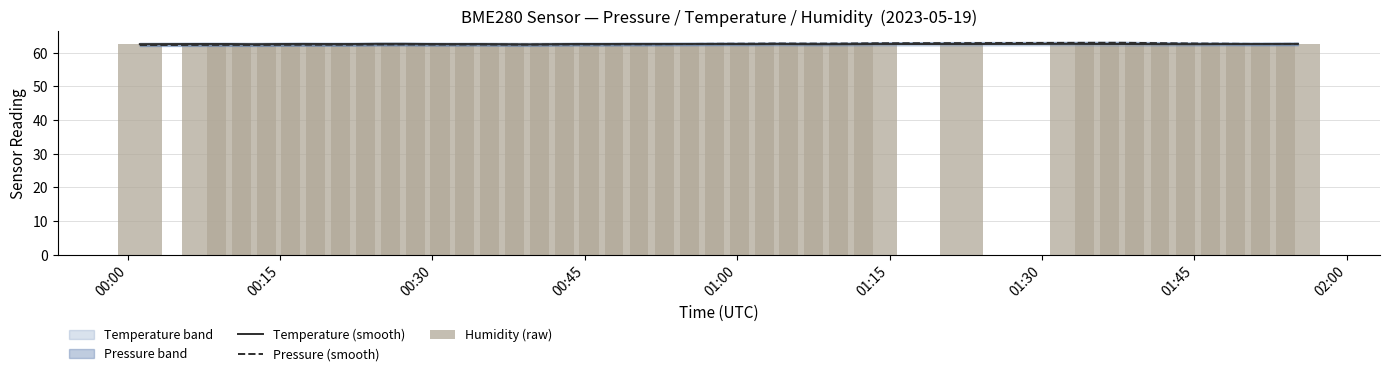

What is the difference between the maximum and minimum values in the Humidity (raw) series?

0.8